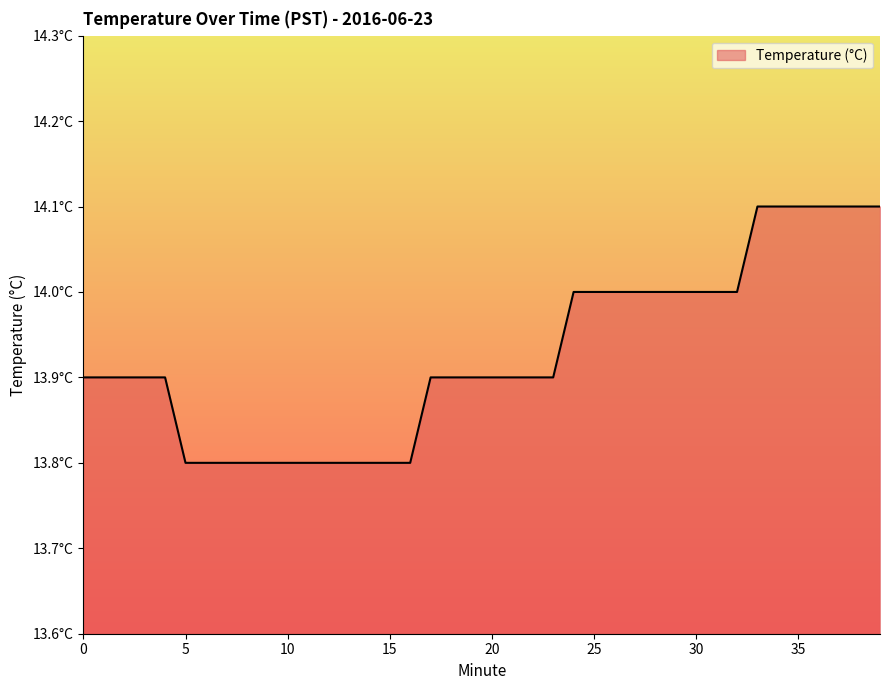

Does the chart display data point markers on the line(s)?

No